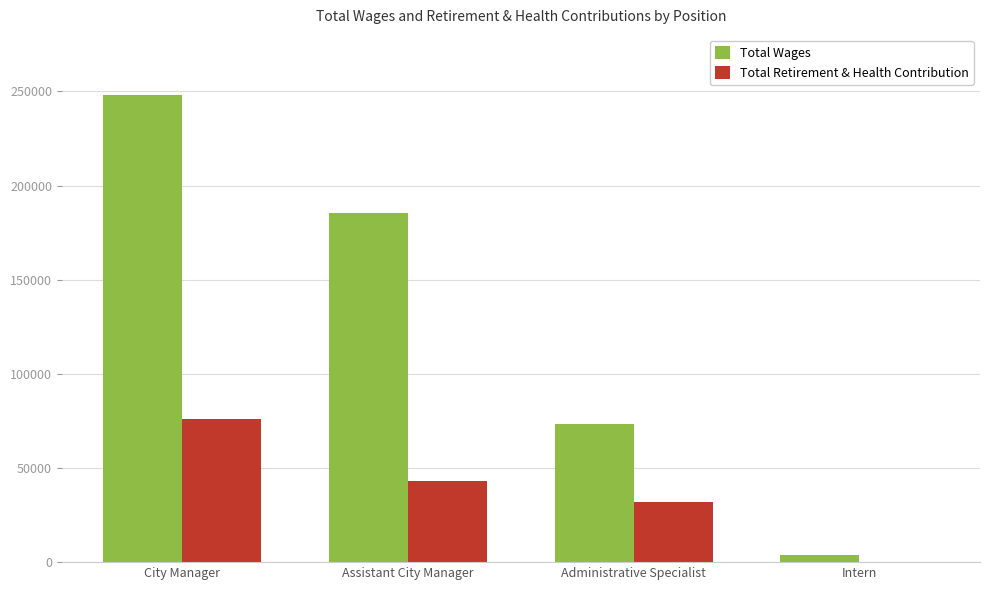

Reading left to right, transcribe all the data shown in this chart.

Total Wages: 247941	185644	73119	3634
Total Retirement & Health Contribution: 75902	42992	31879	136